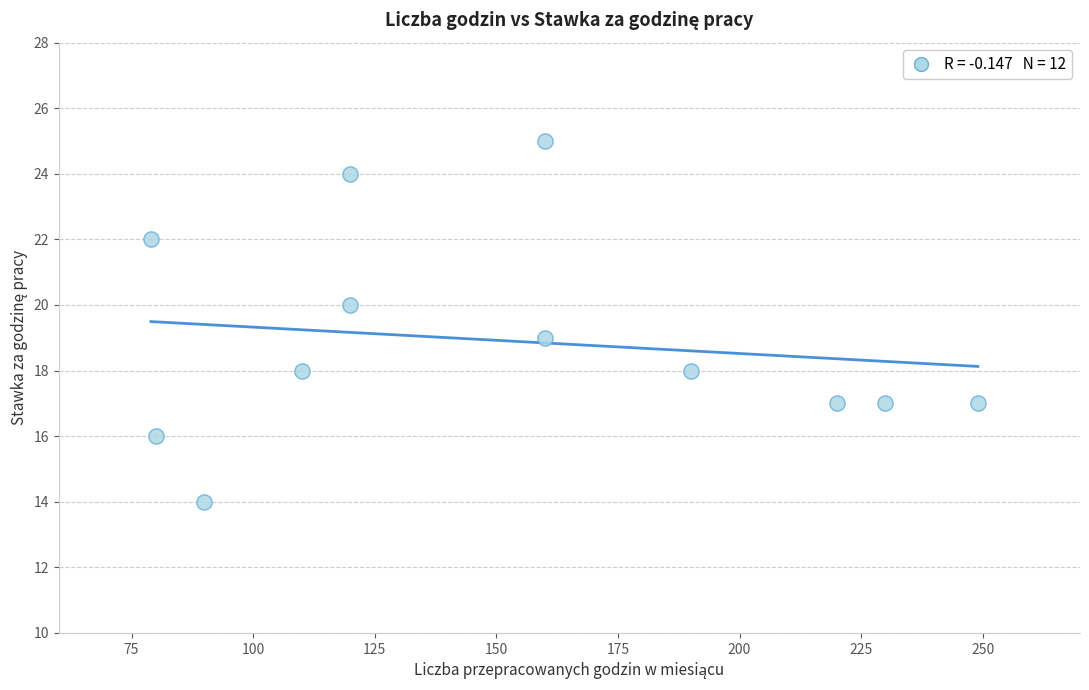

What is the range of Y values (max minus min)?

11